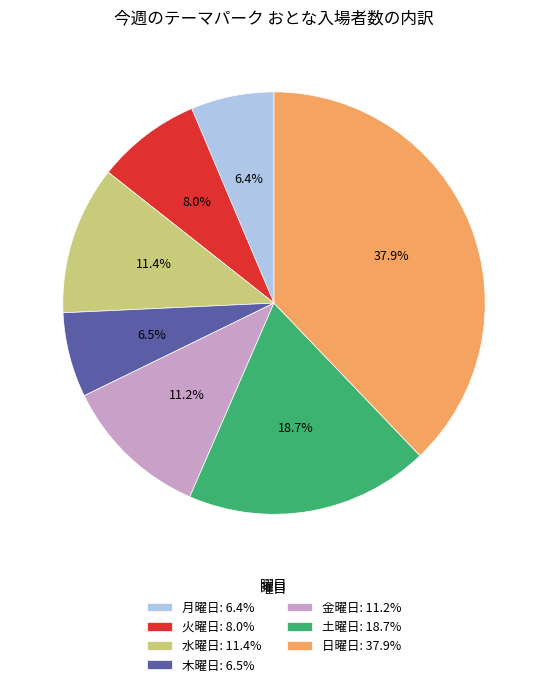

Is 水曜日 the majority of the pie?

No